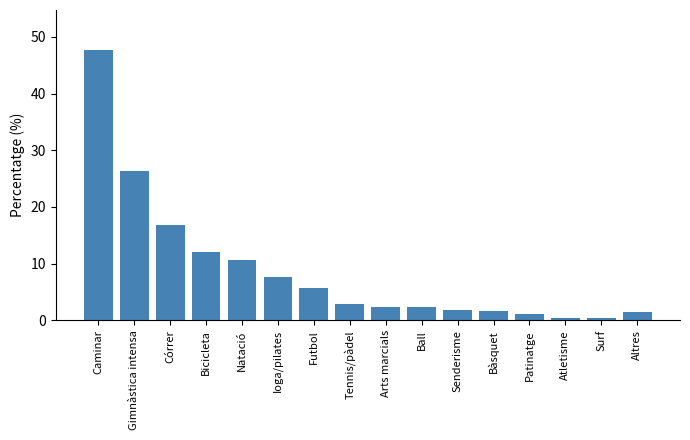

What position from the left is Patinatge?

13